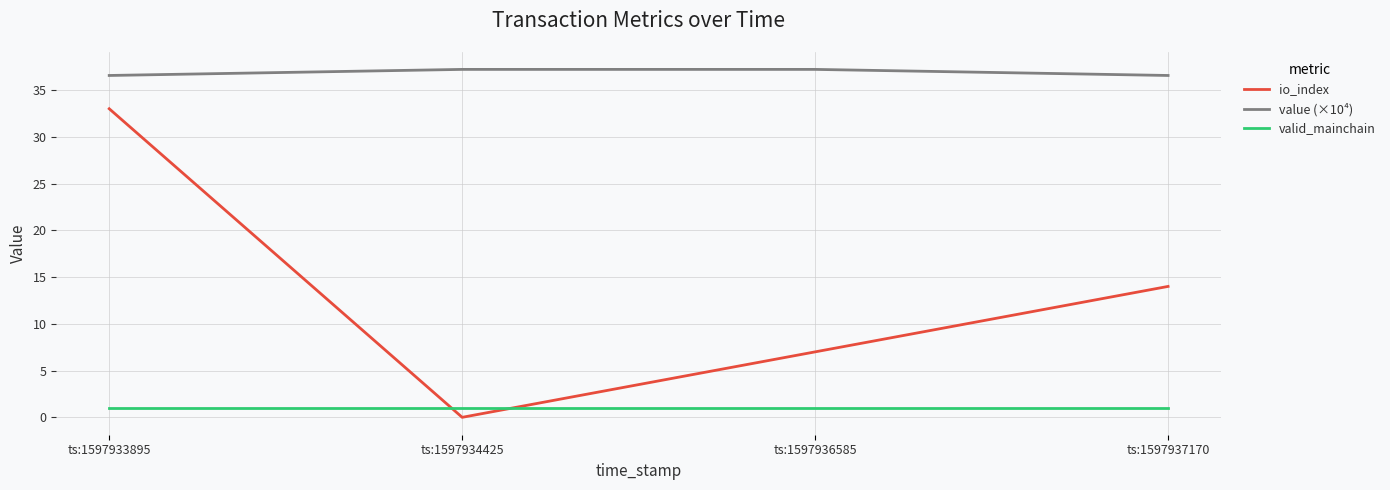

What is the spread (max minus min) of values at ts:1597937170?

35.6